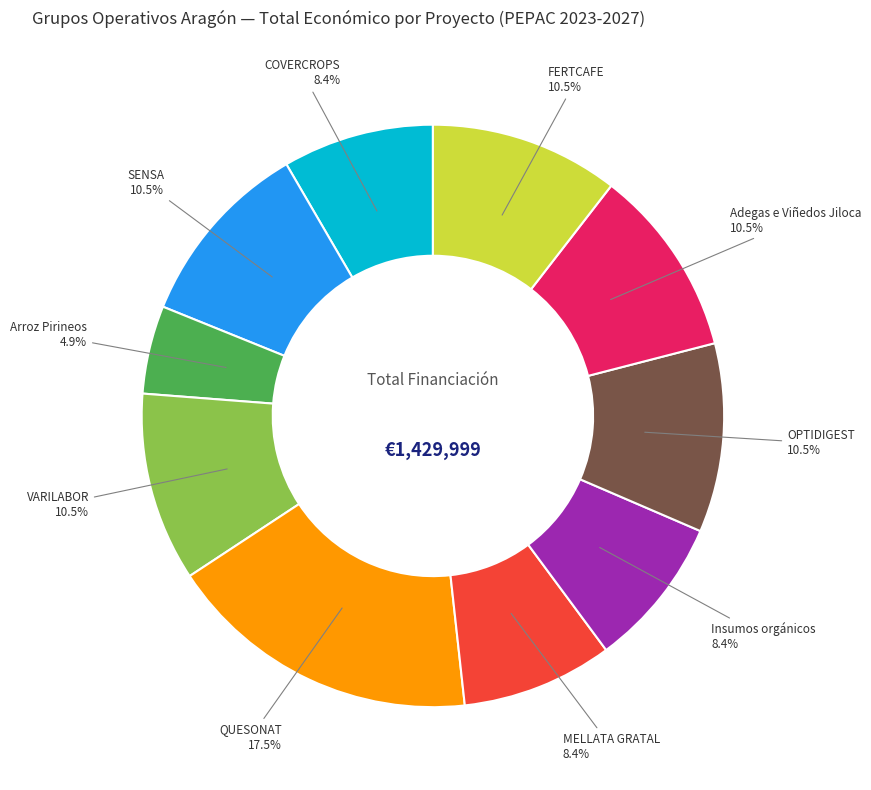

Is there a majority slice in this chart?

No